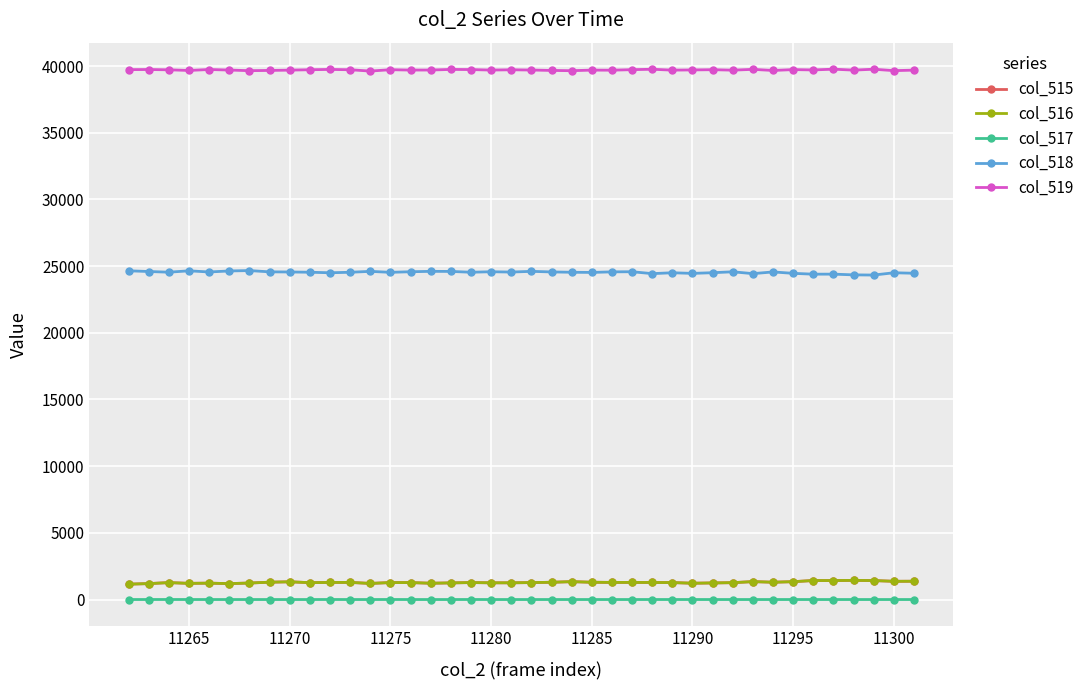

What is the value of the col_519 point at the 21st from the left?

39705